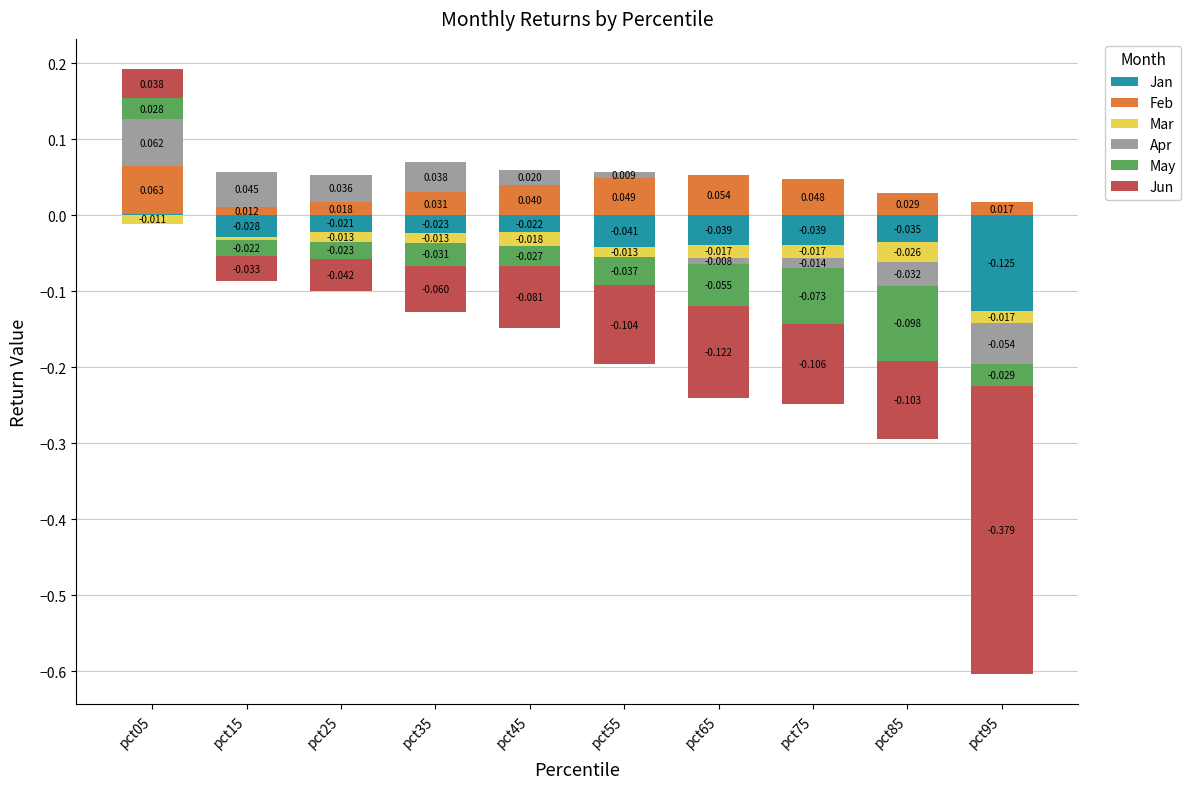

How many data points does each series have?

10